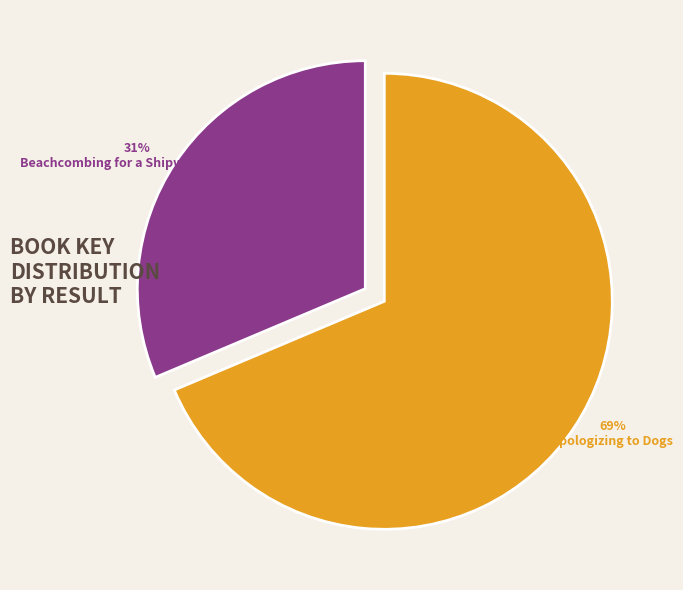

To the nearest percent, what is the average slice percentage?

50%